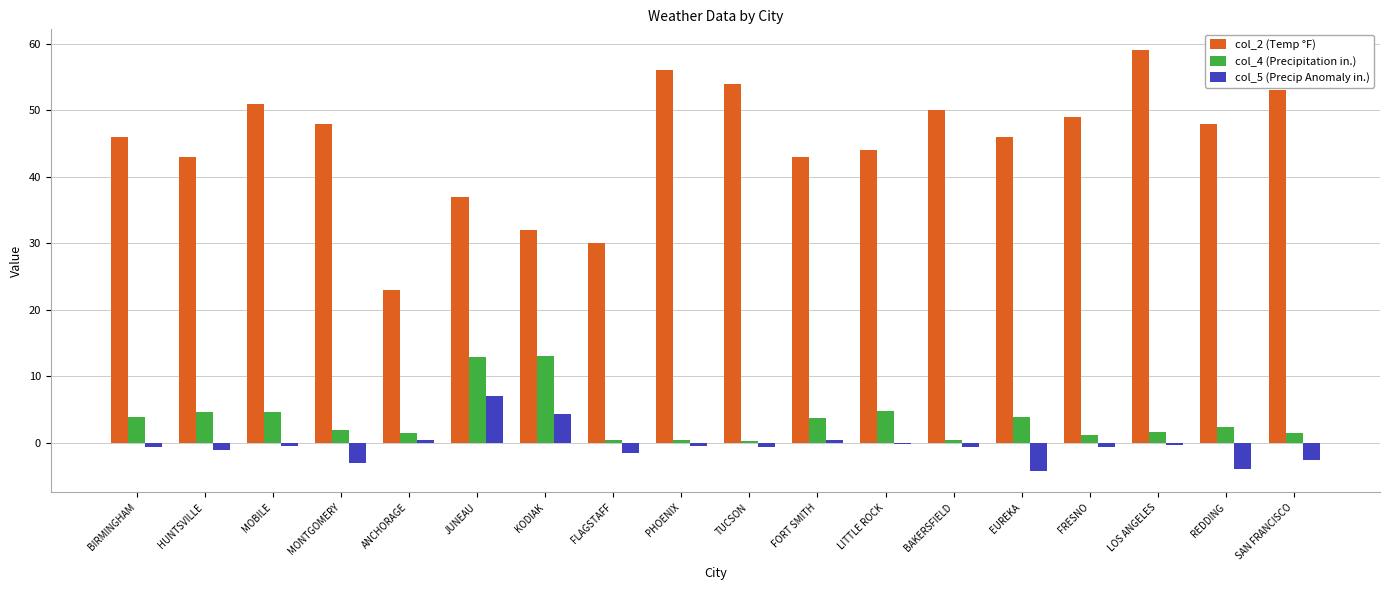

At which category is the sum across all series the highest?

LOS ANGELES